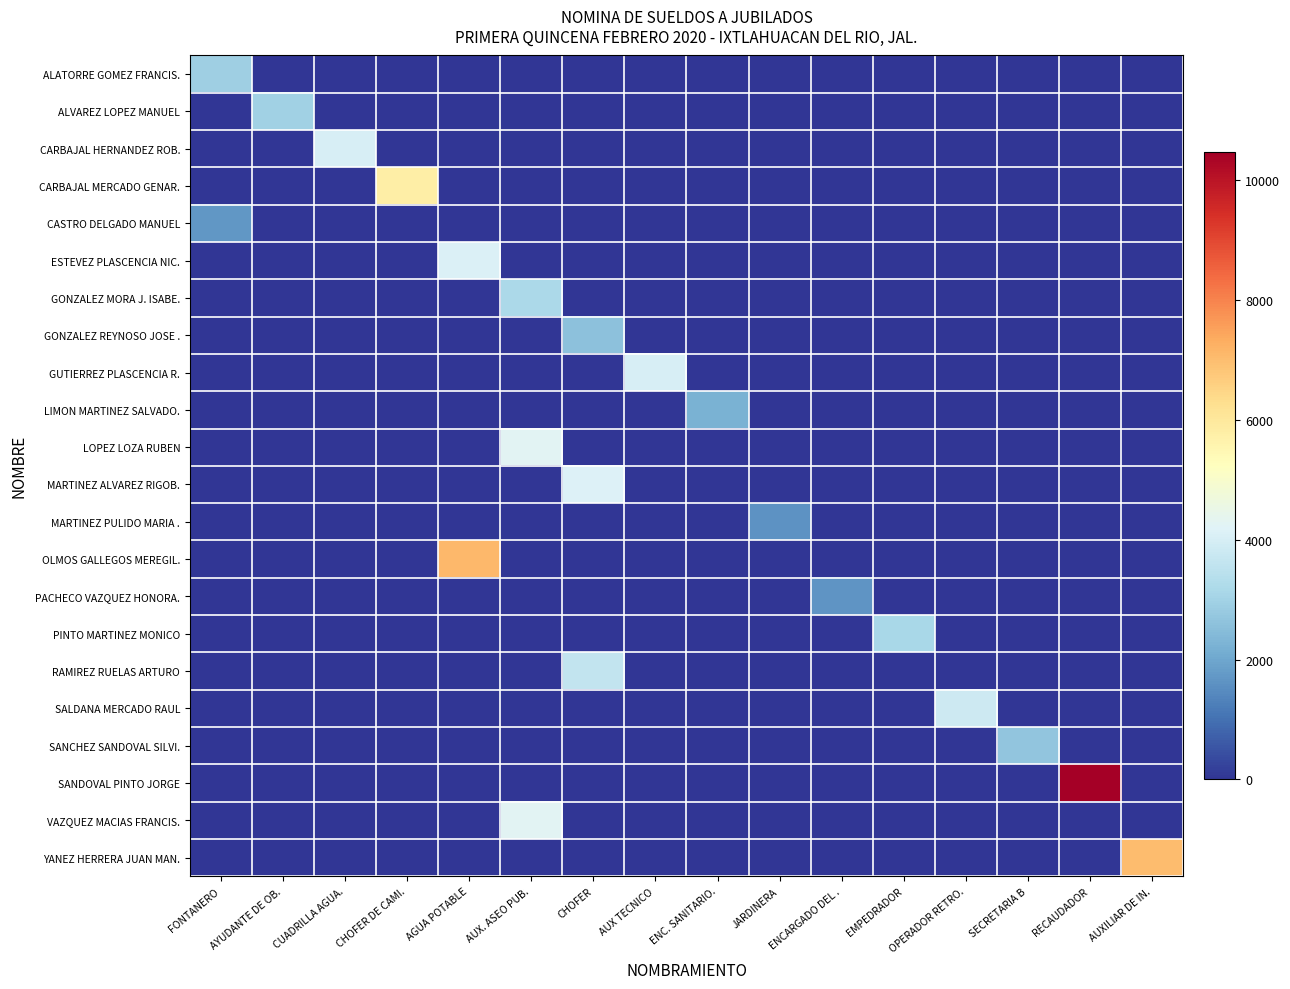

Which category has the highest value across all series?

RECAUDADOR